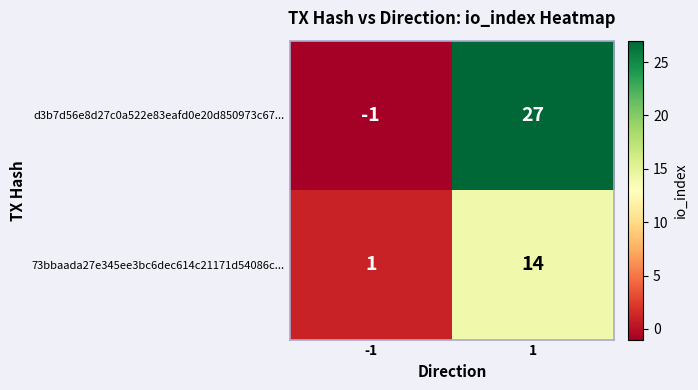

What is the difference between the maximum and minimum values in the d3b7d56e8d27c0a522e83eafd0e20d850973c67... series?

28